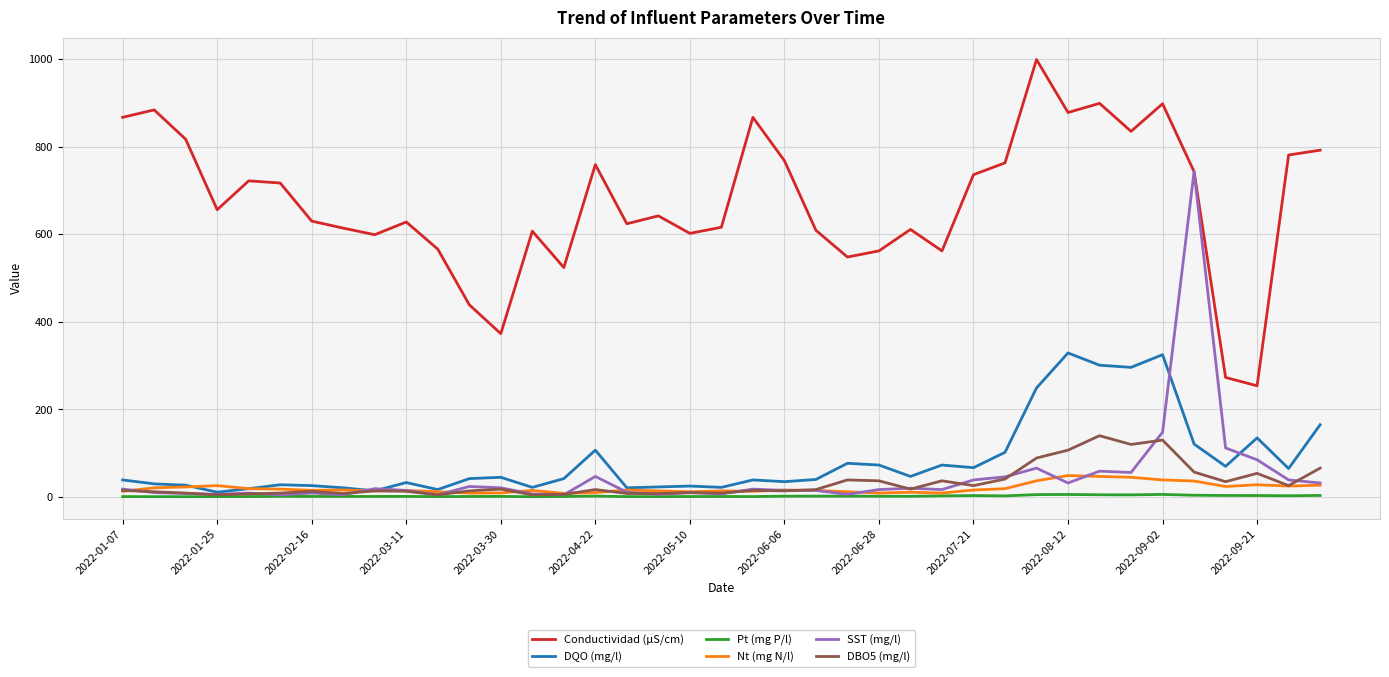

Which series has the largest total across all categories?

Conductividad (µS/cm)